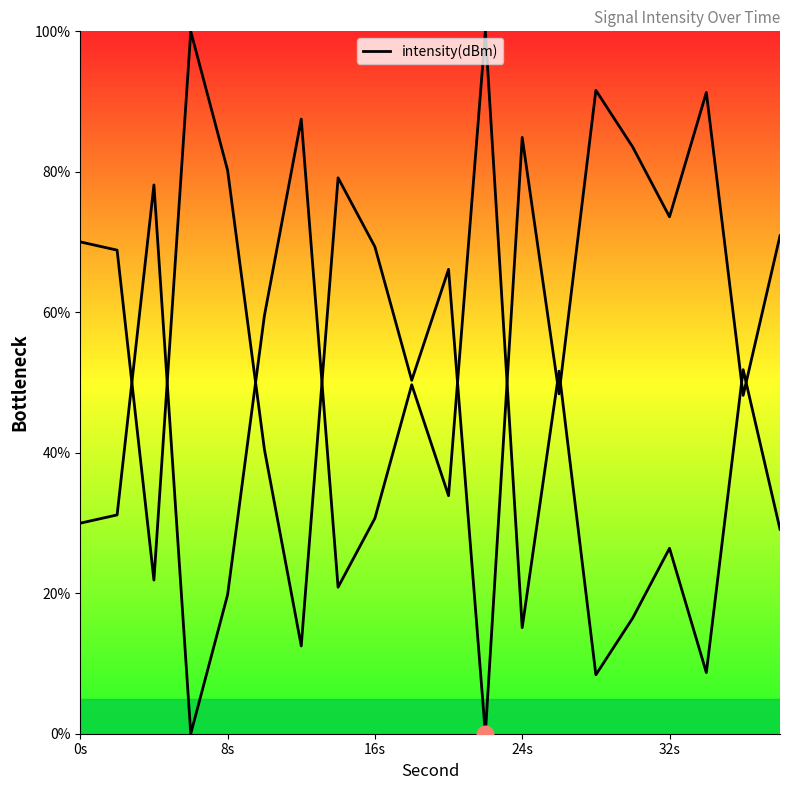

How many points are lower than both their immediate neighbors (excluding endpoints)?

7